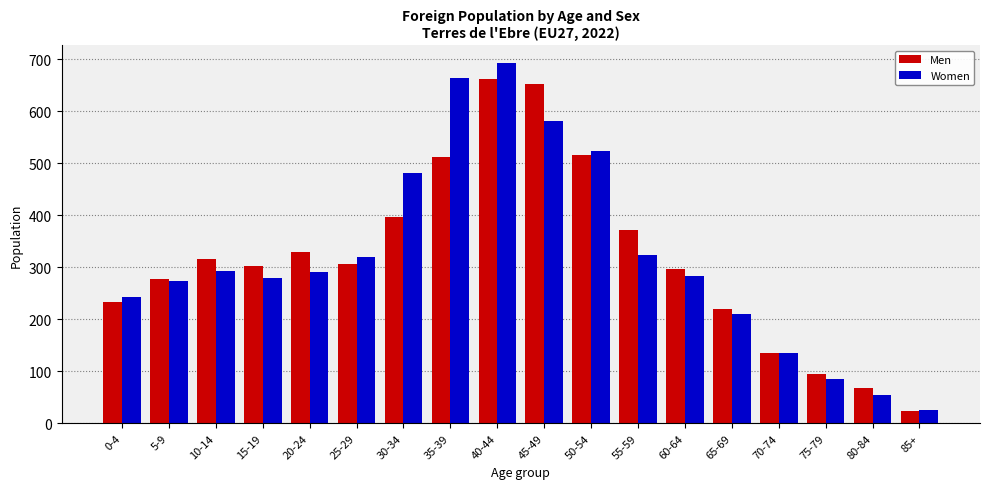

What is the minimum value shown in the chart?

24